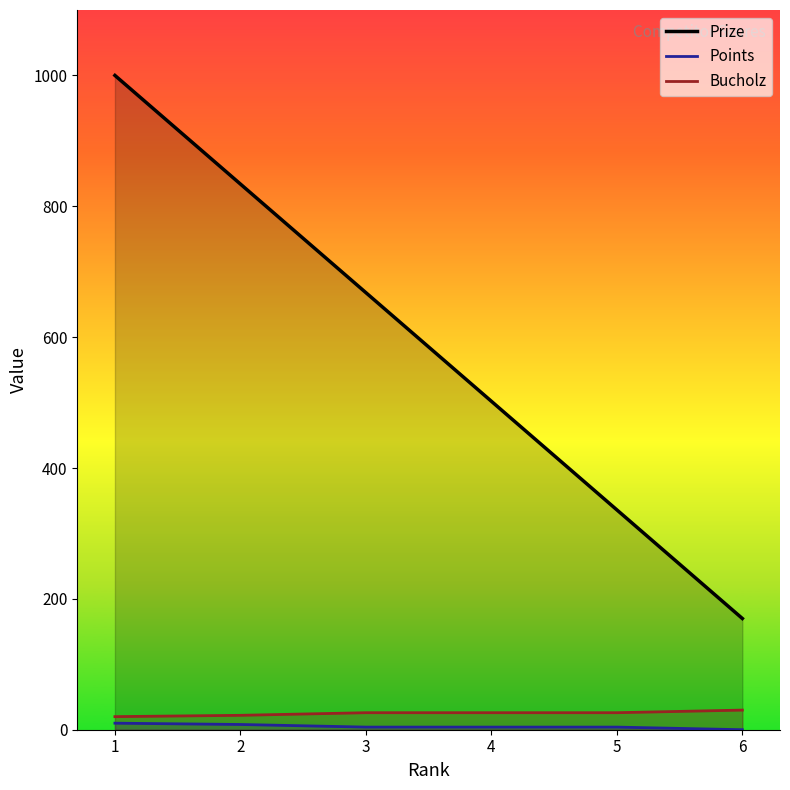

How many lines are shown in the chart?

3